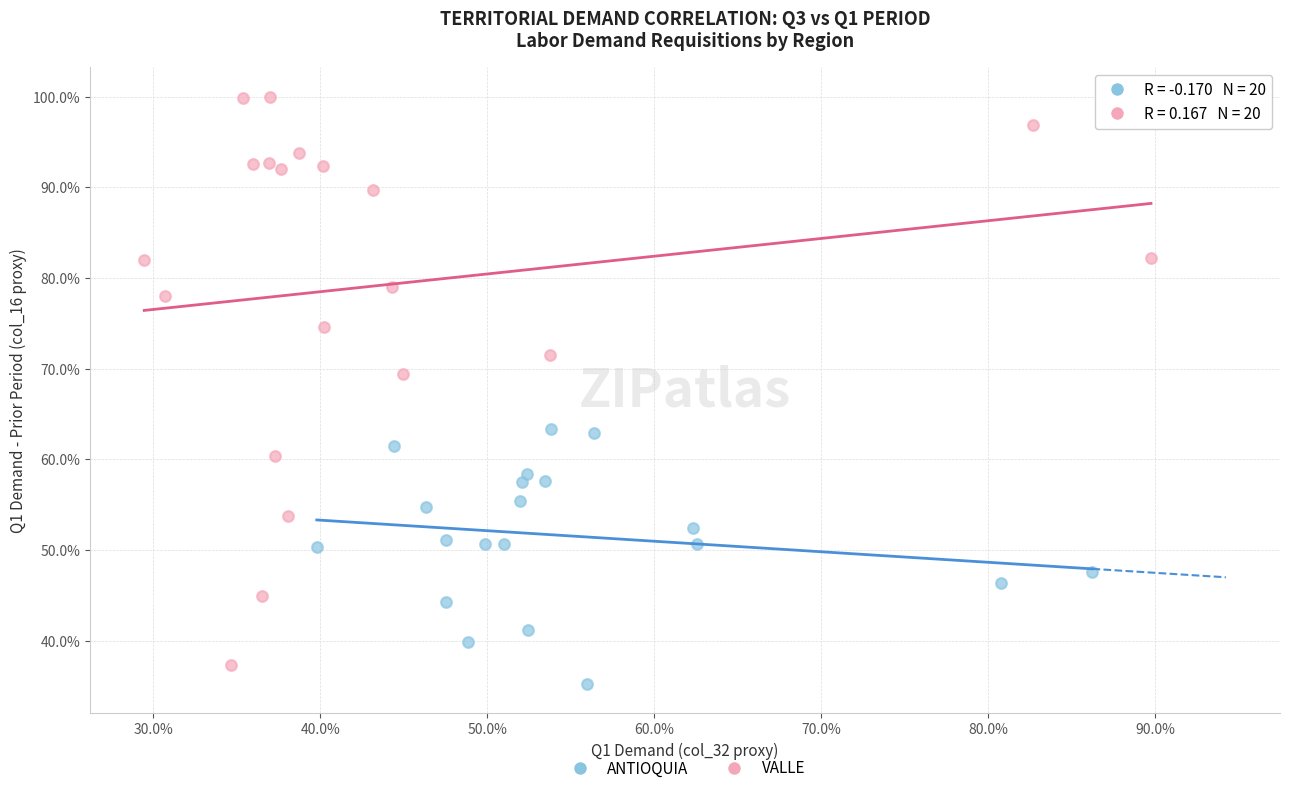

Which series has the largest Y range (max minus min)?

VALLE